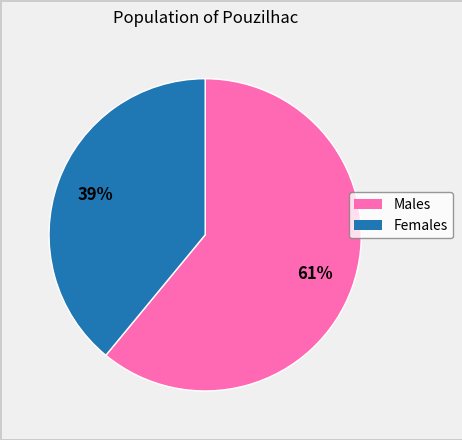

Does any single category account for the majority?

Yes